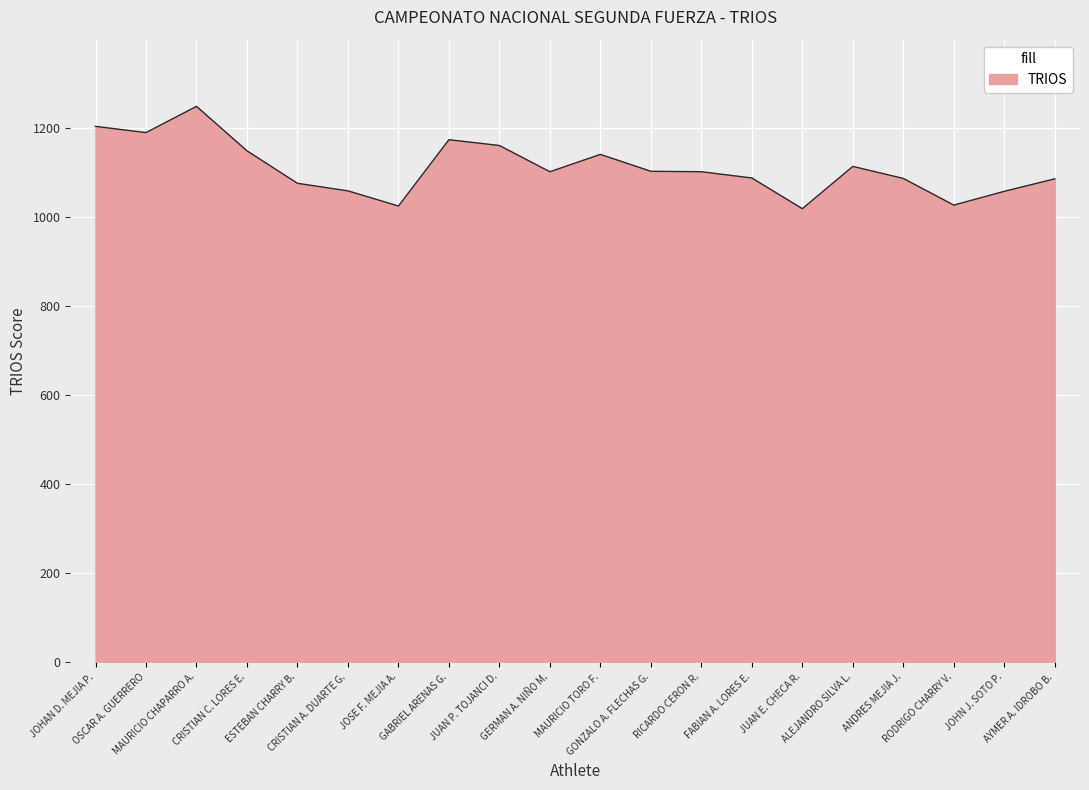

What is the smallest value displayed?

1019